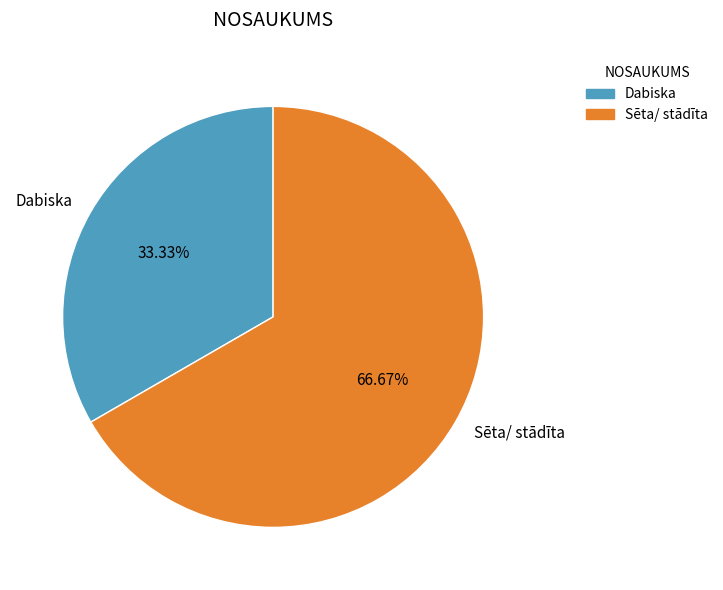

The Dabiska slice represents 19% of the pie. True or false?

False